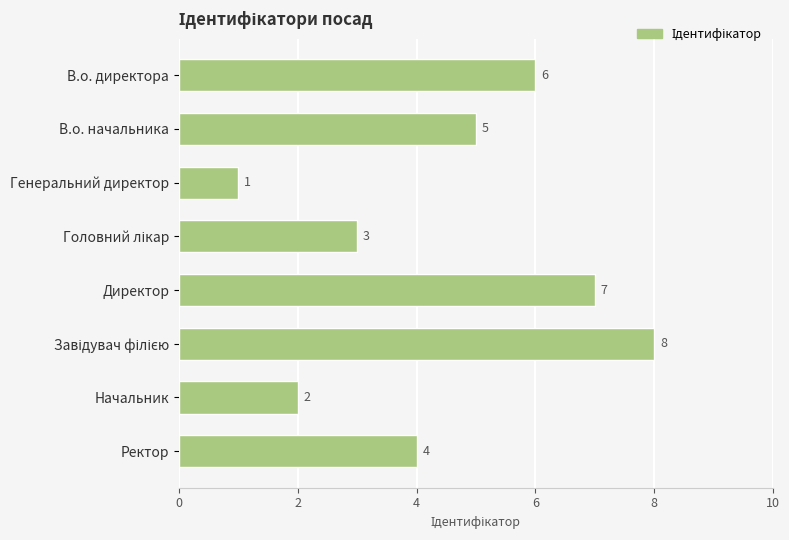

Reading bottom to top, list all the values displayed in this chart.

4	2	8	7	3	1	5	6